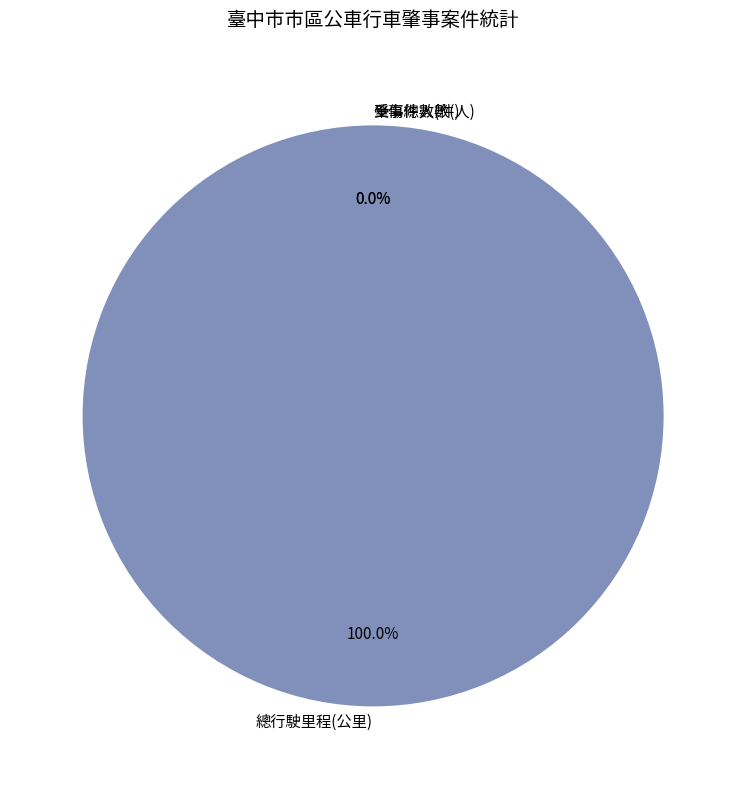

The 肇事件數(件) slice represents 8% of the pie. True or false?

False